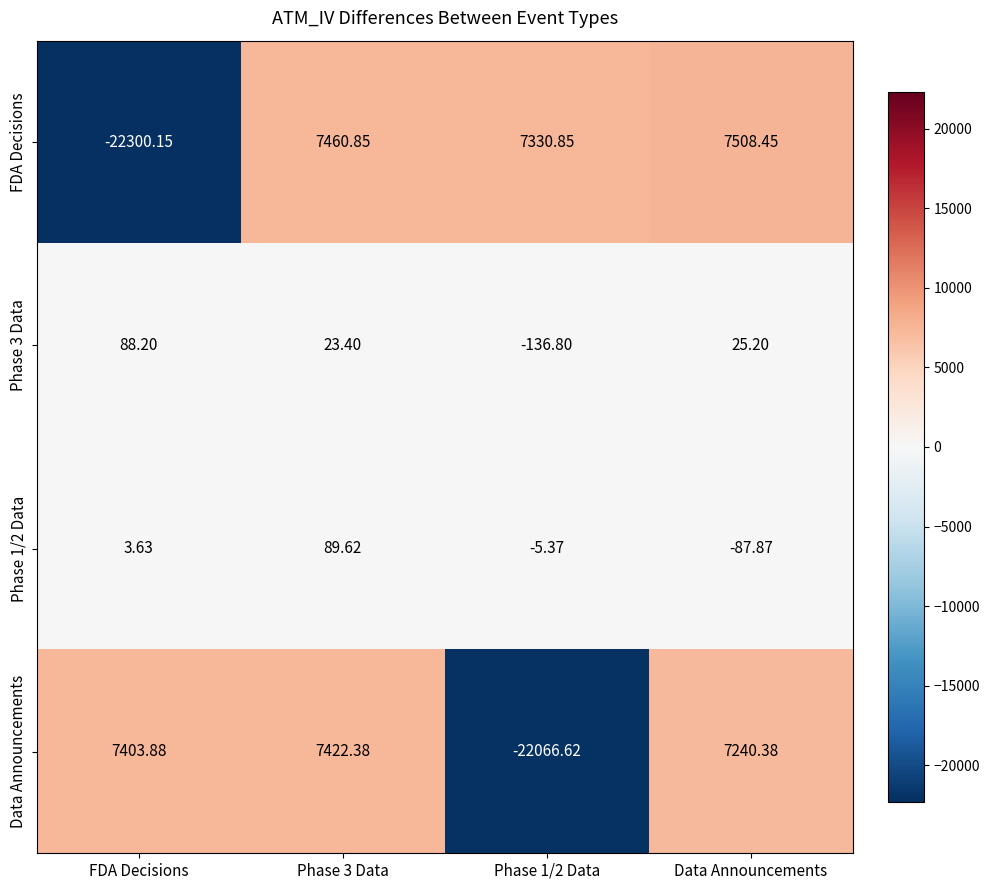

How many data points in FDA Decisions are less than 7460?

2